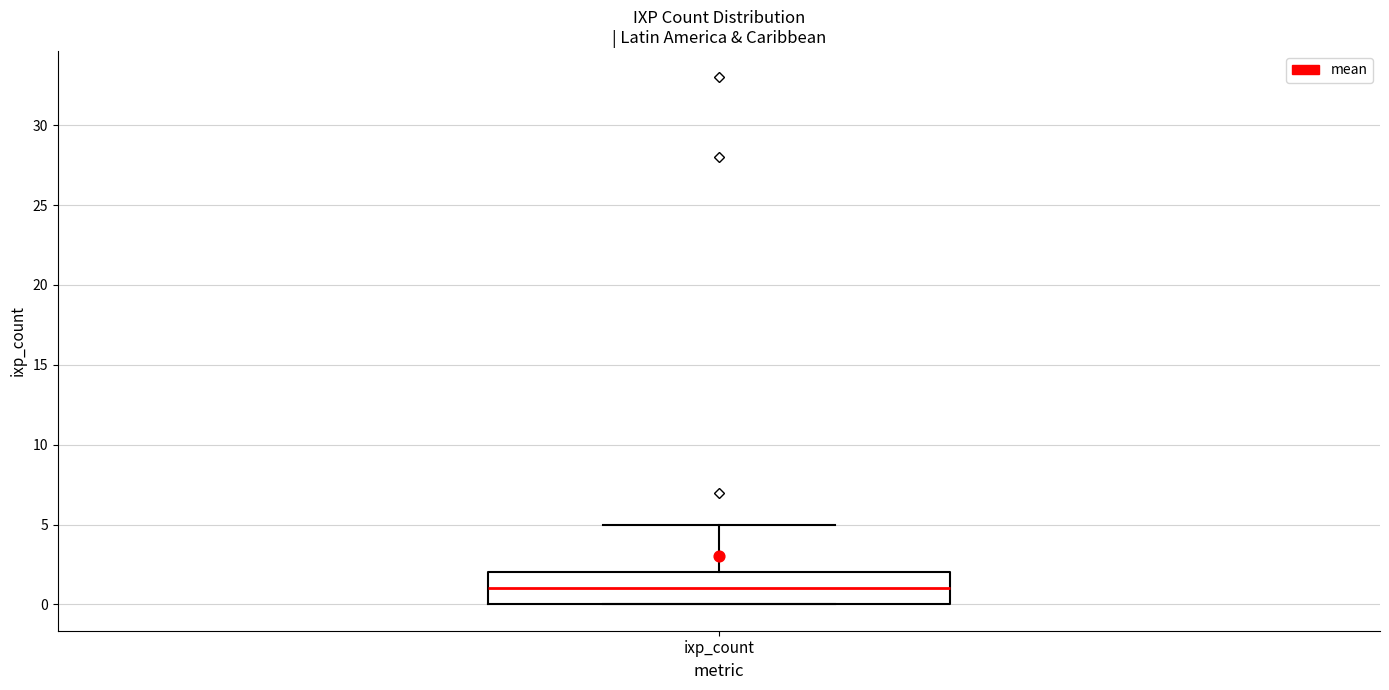

Where is the upper edge of the box for ixp_count on the y-axis? The values are not printed on the chart, so give them approximately, as read against the axis.

2